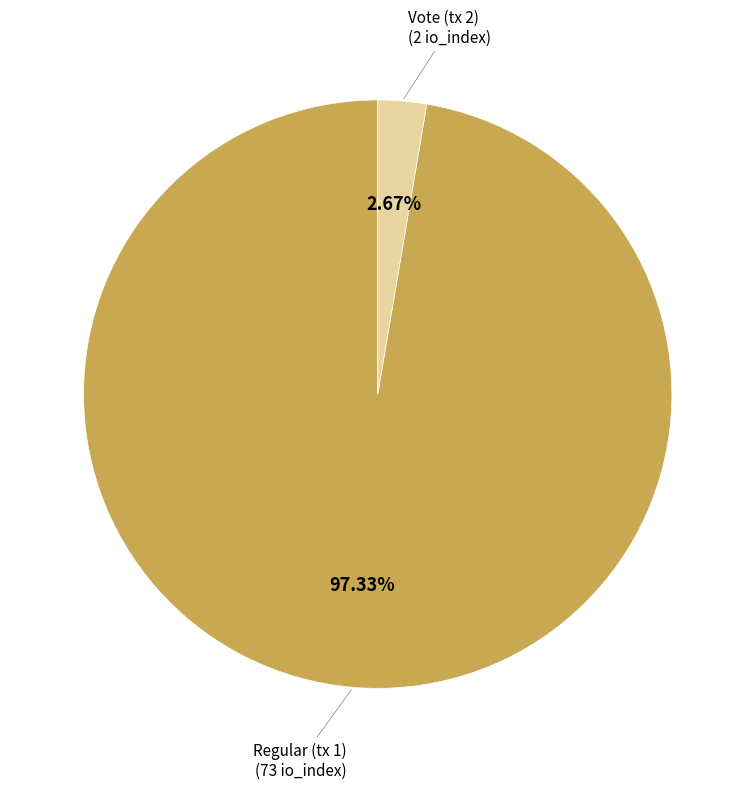

Between Regular (tx 1) and Vote (tx 2), which is larger?

Regular (tx 1)